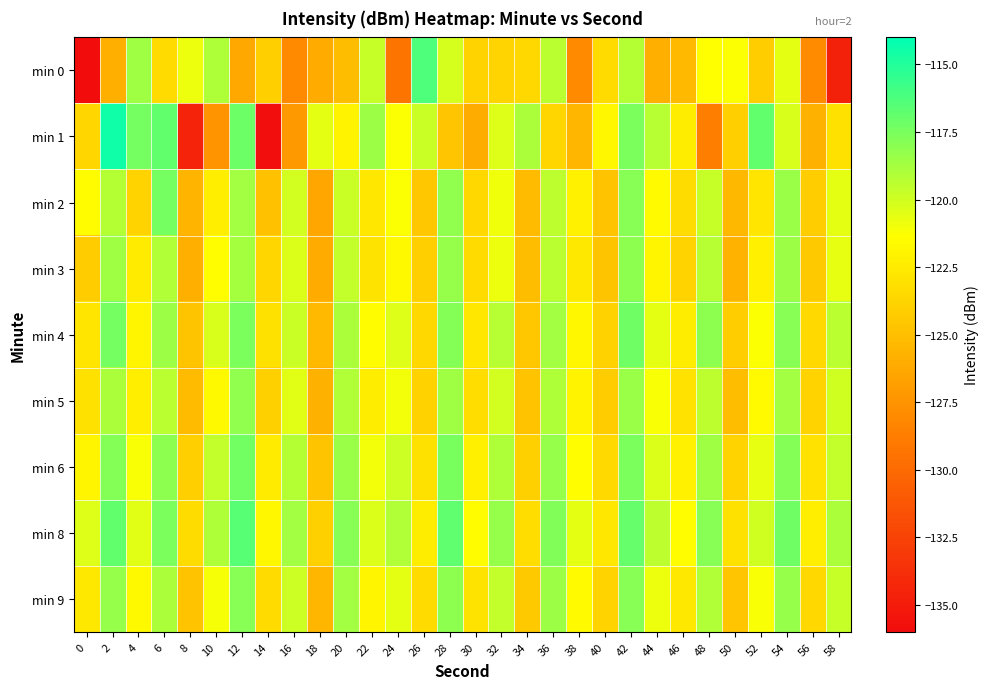

Which series changed the most between 8 and 56?

min 1